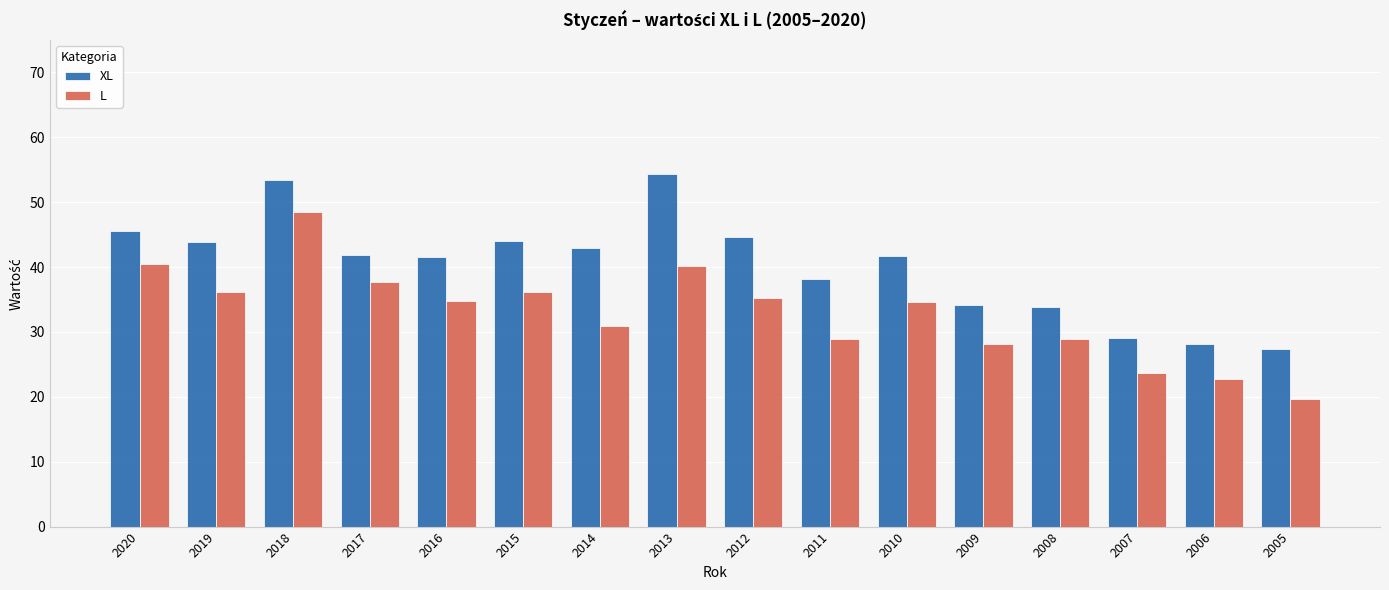

List the series in order of their peak value, lowest first.

L, XL